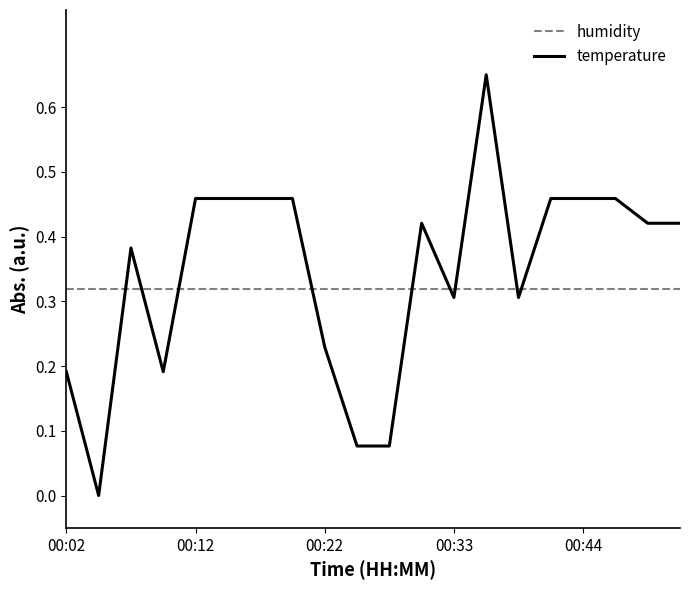

Which series ends up on top after the final intersection of humidity and temperature?

temperature